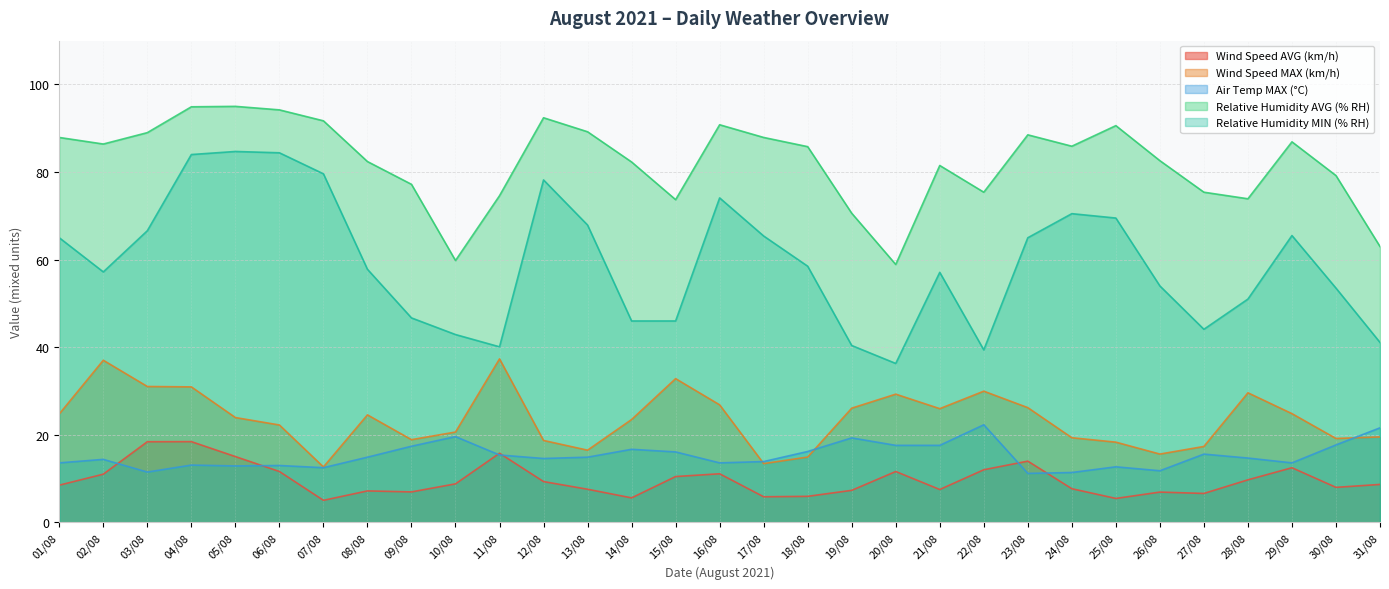

How many lines are shown in the chart?

5